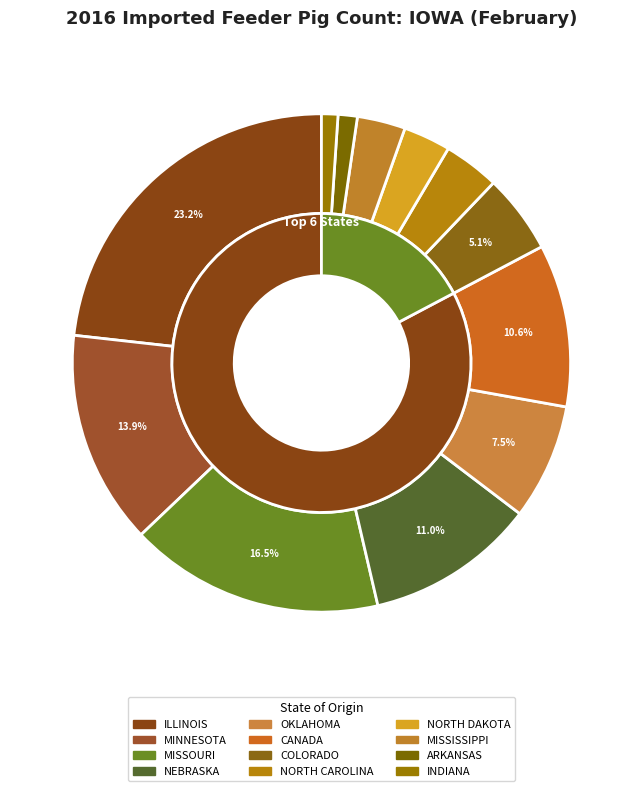

Is it true that CANADA is 26% of the pie?

False